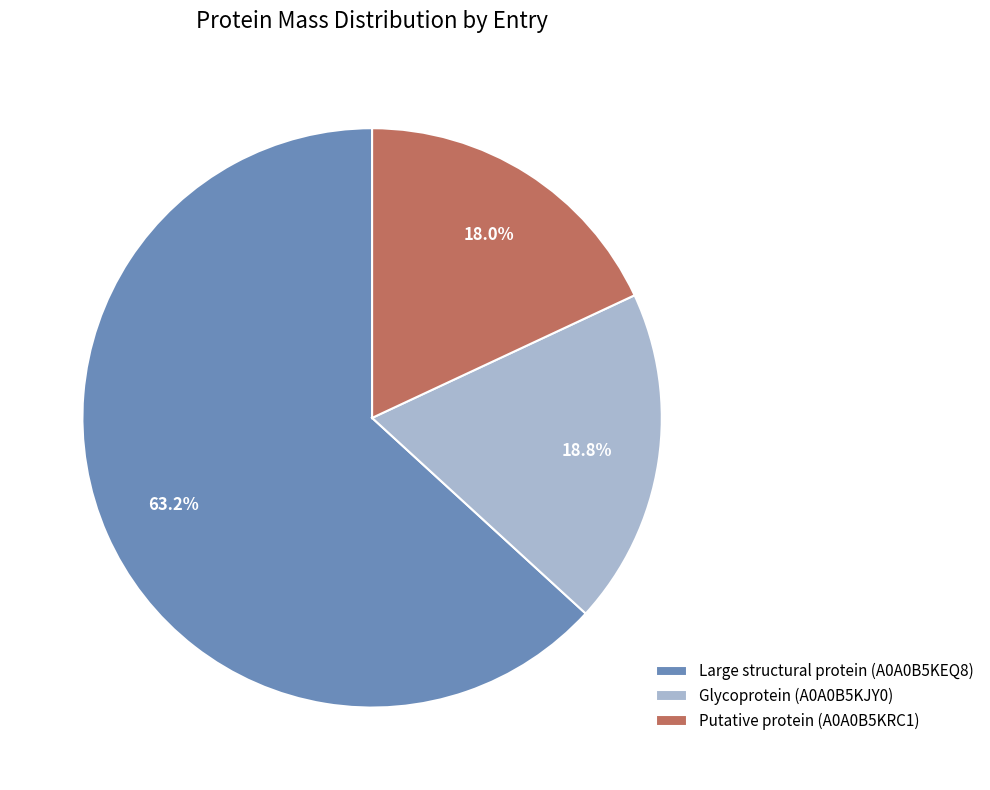

To the nearest percent, what is the difference between the Putative protein (A0A0B5KRC1) and Large structural protein (A0A0B5KEQ8) slice percentages?

45%